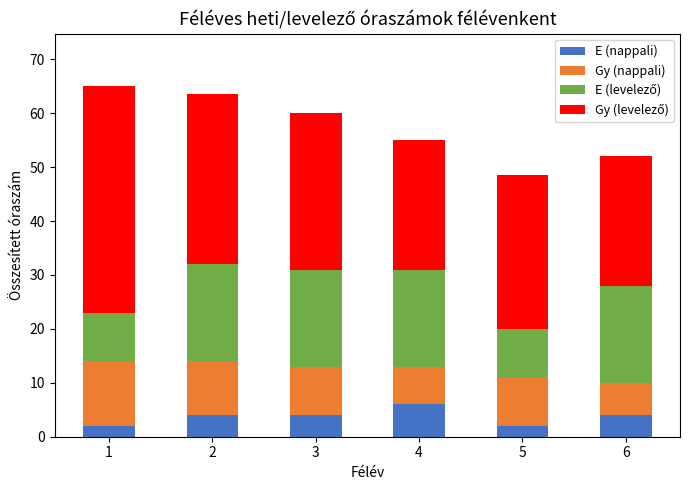

At which label does E (nappali) reach its peak?

4